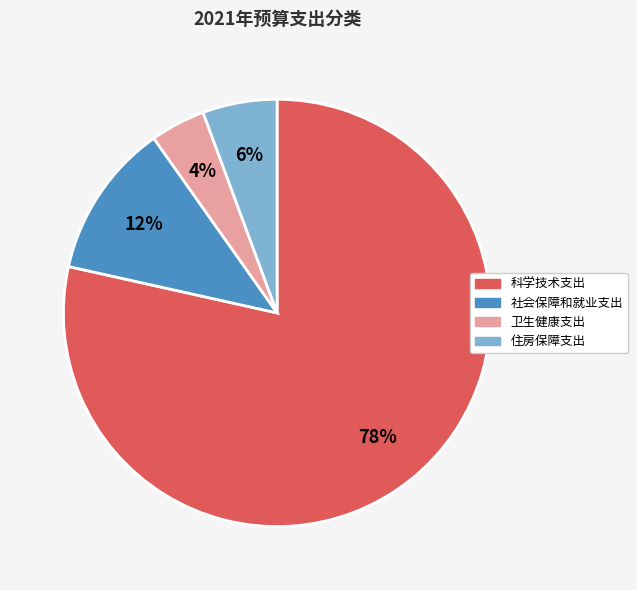

How many slices are in this pie chart?

4